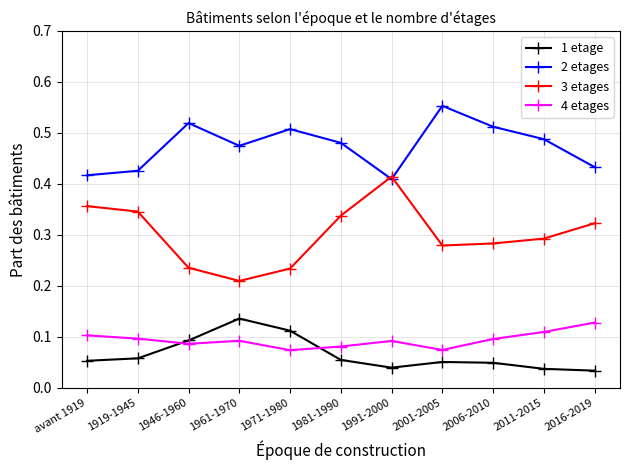

Count the number of data series in this chart.

4